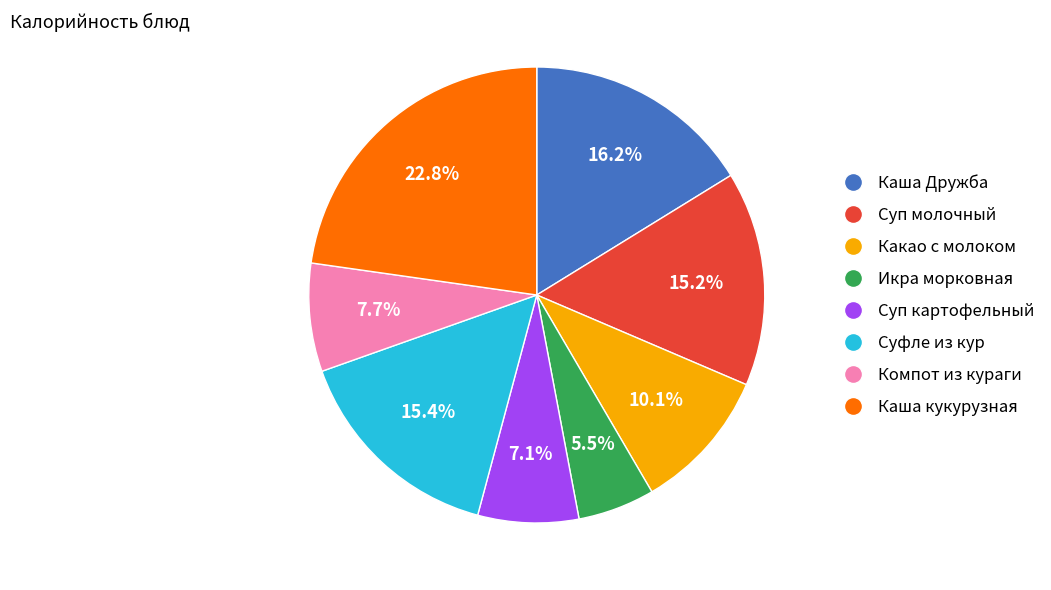

How many slices are in this pie chart?

8